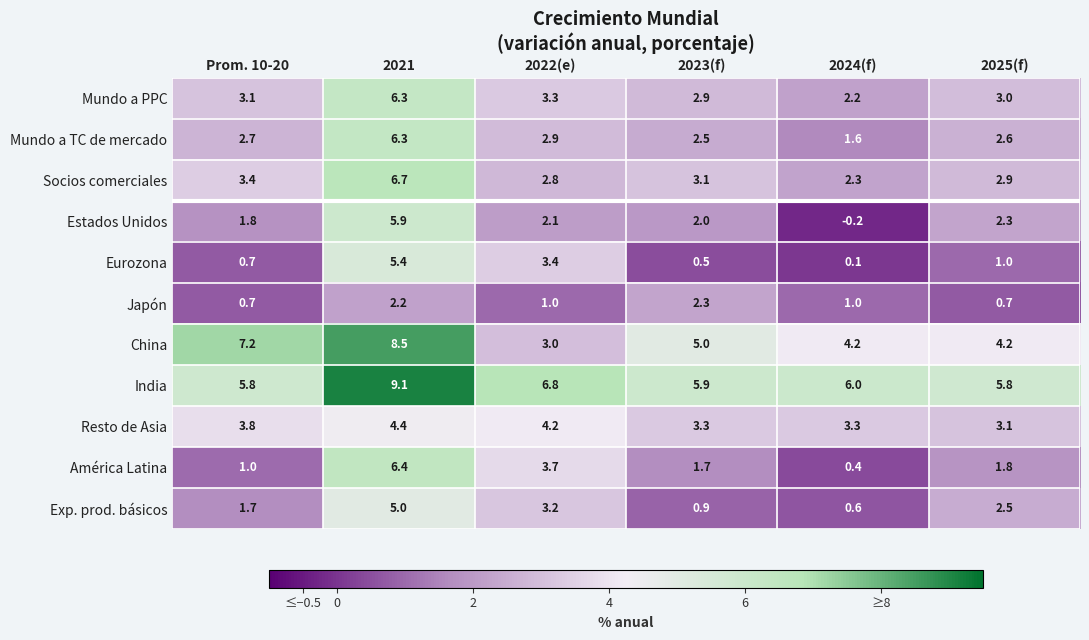

The value of Mundo a PPC at 2024(f) is 3.1. True or false?

False